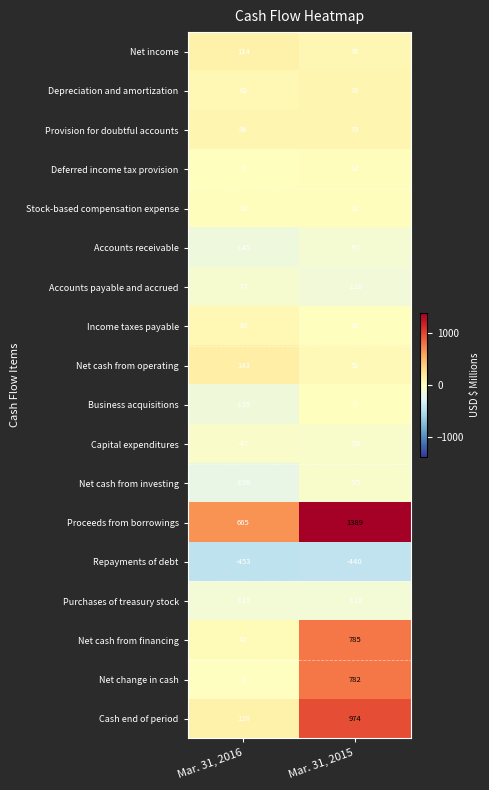

Between Mar. 31, 2016 and Mar. 31, 2015, which series saw the biggest shift?

Cash end of period